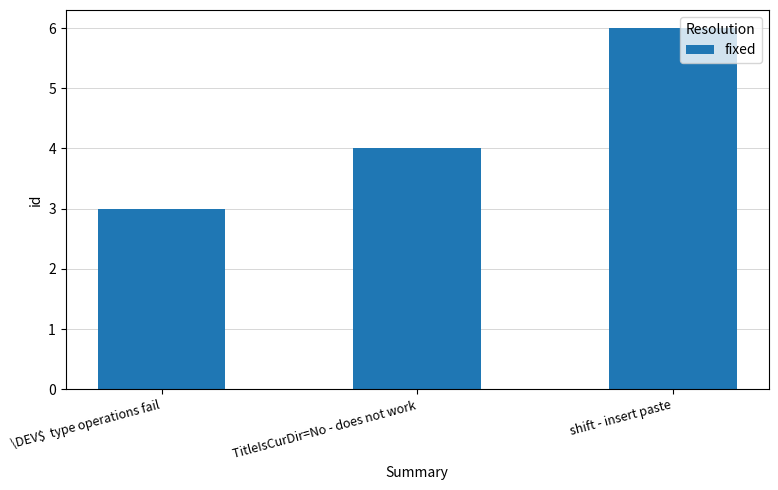

Which category has the highest value across all series?

shift - insert paste